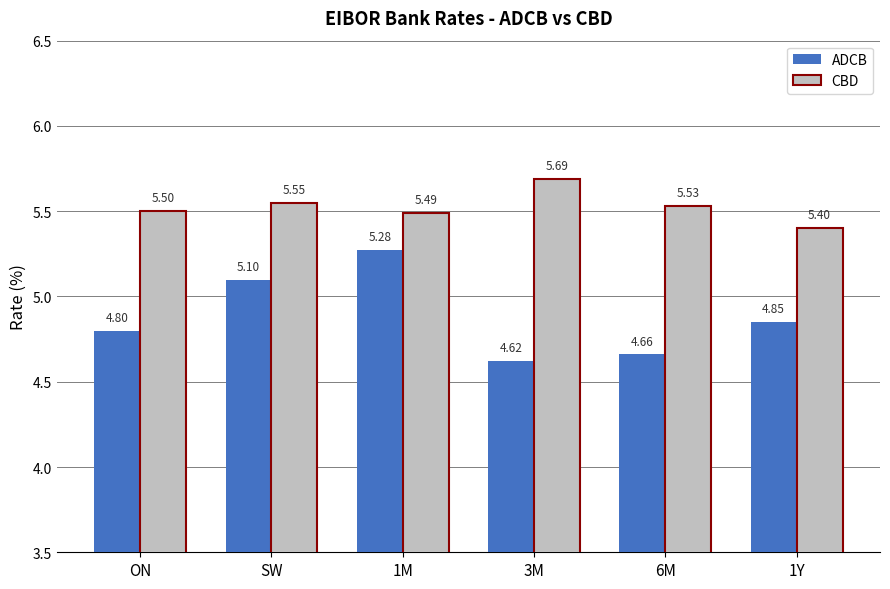

List the series in order of their overall mean, lowest first.

ADCB, CBD